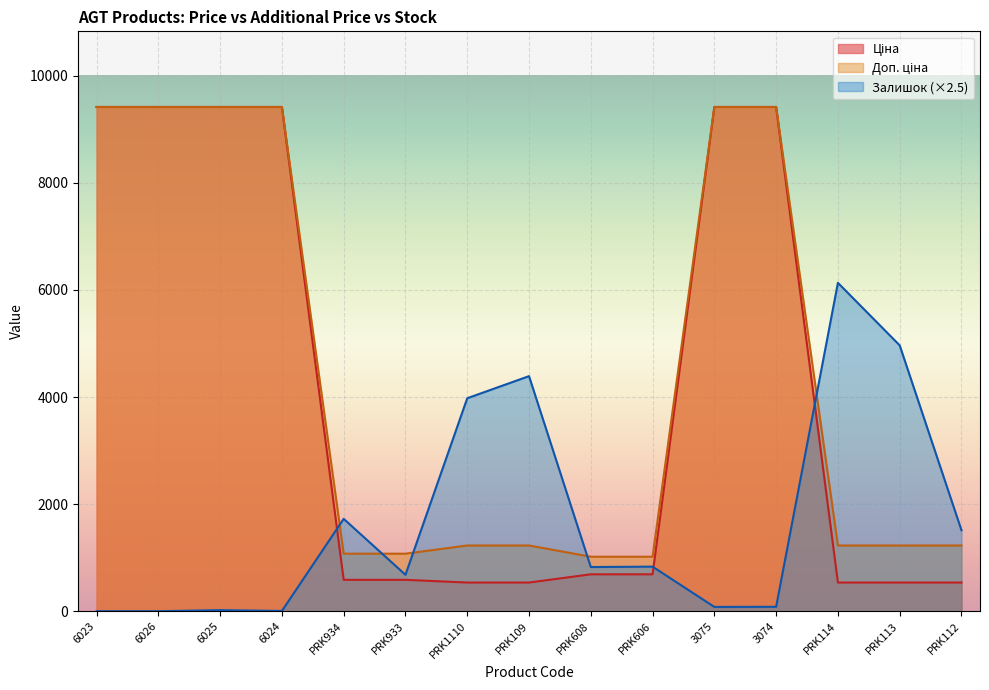

Where does the Доп. ціна series first go above 1227?

6023